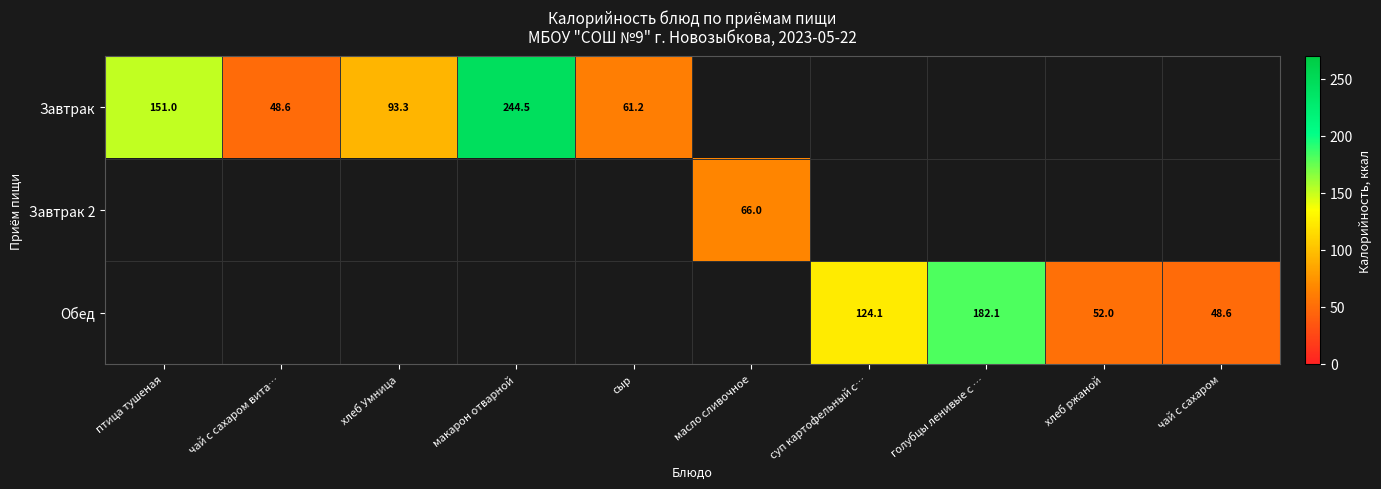

Count the number of categories in the chart.

10